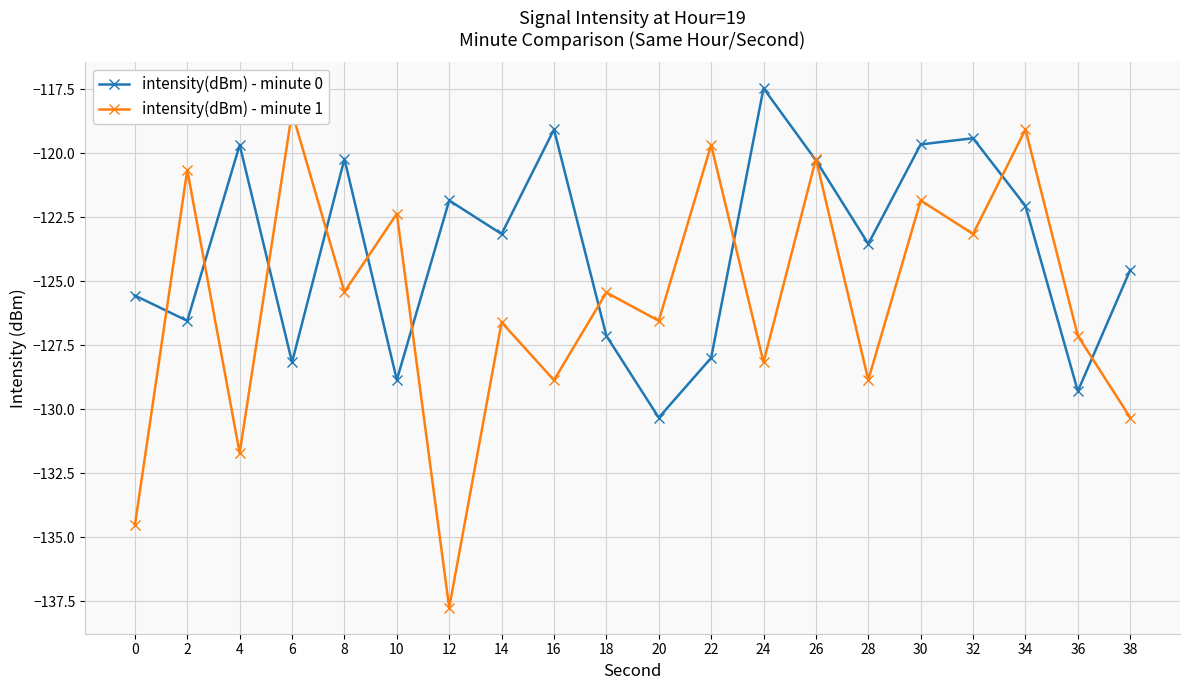

What is the value of the intensity(dBm) - minute 0 point at the 7th from the left?

-121.8